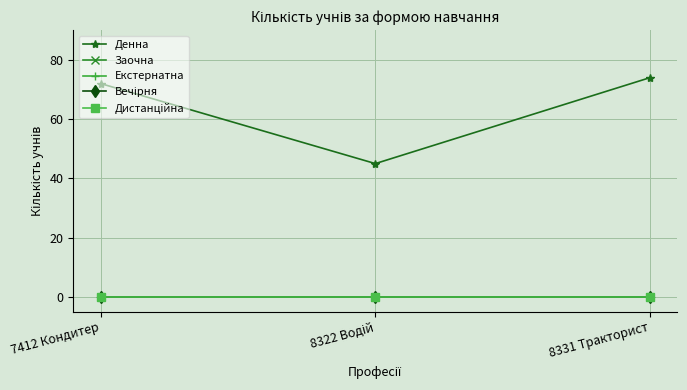

What is the label of the 2nd point from the right?

8322 Водій